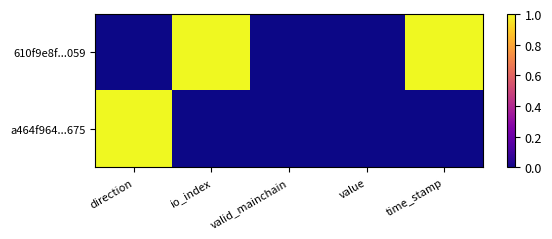

Which series has the largest range (max minus min)?

610f9e8f...059